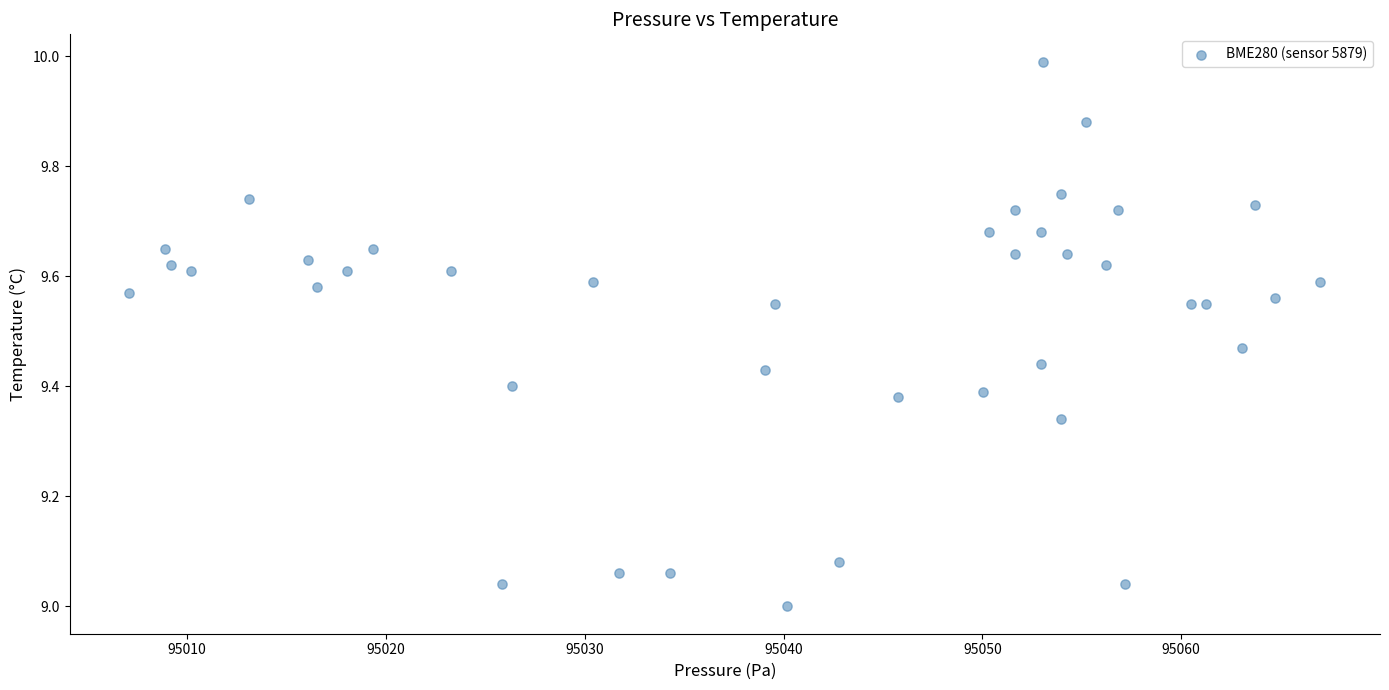

What is the range of X values (max minus min)?

59.9